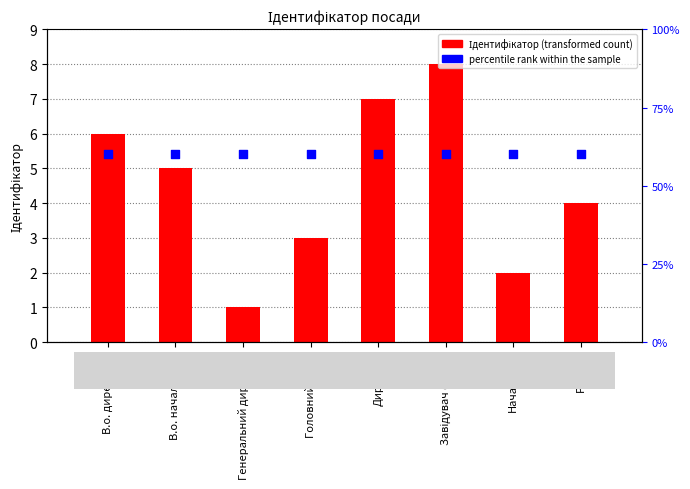

Which series reaches the minimum Y coordinate?

Ідентифікатор